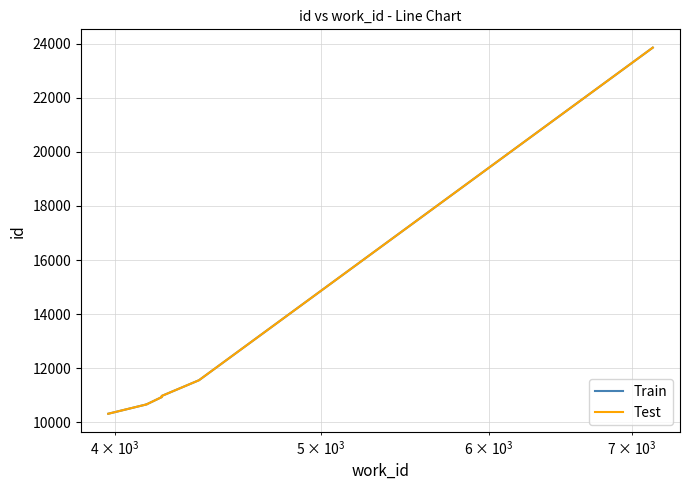

The value of Train at $\mathdefault{10^{3}}$ is 17967. True or false?

False